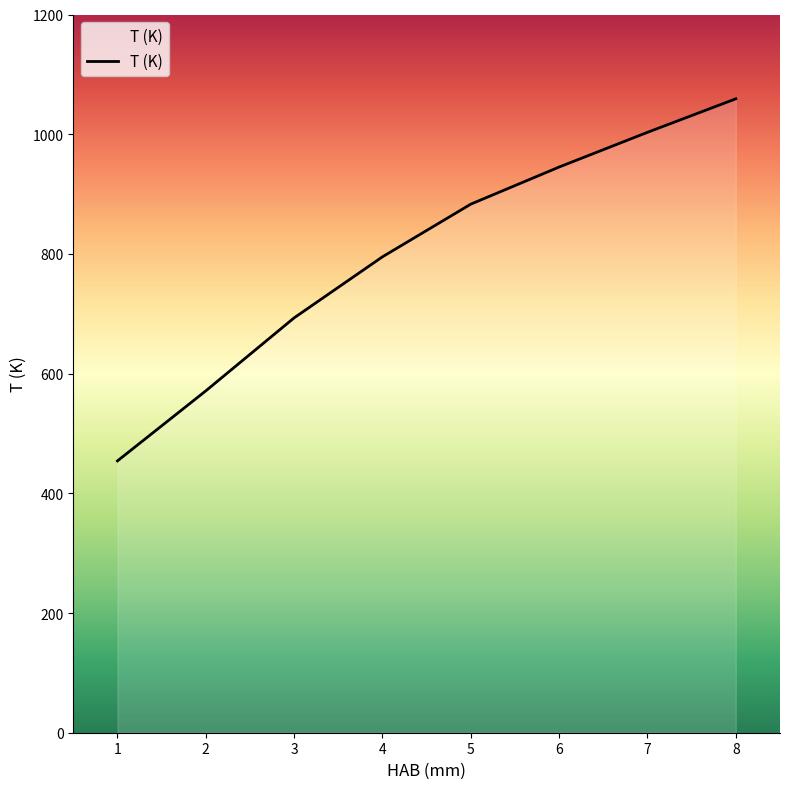

What is the maximum value shown in the chart?

1059.2